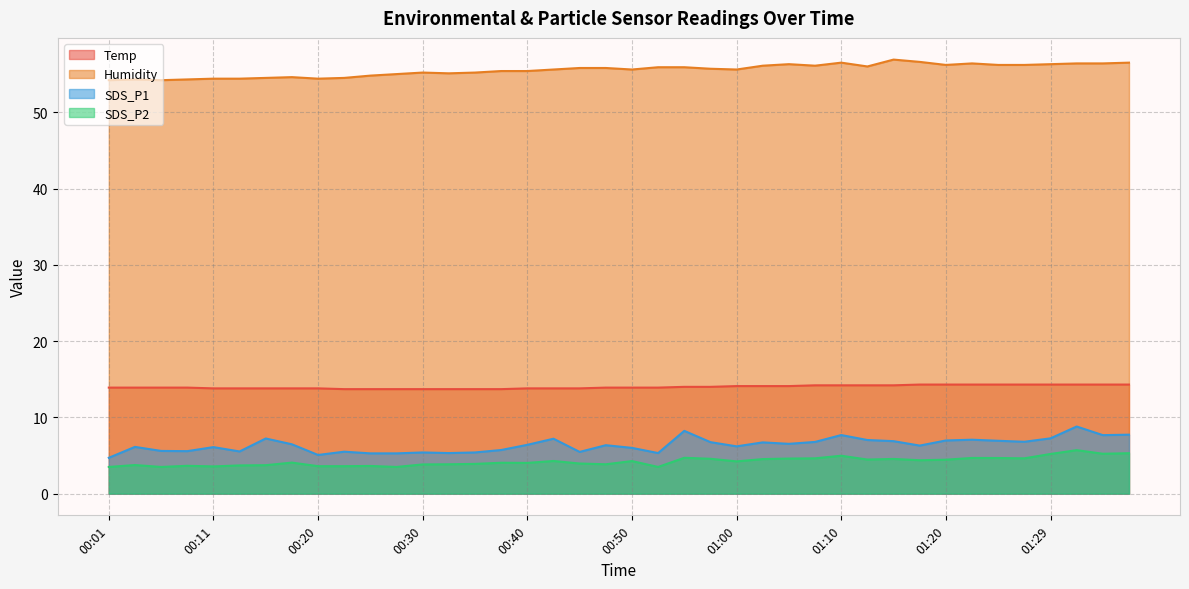

True or false: Humidity and Temp intersect in this chart.

False